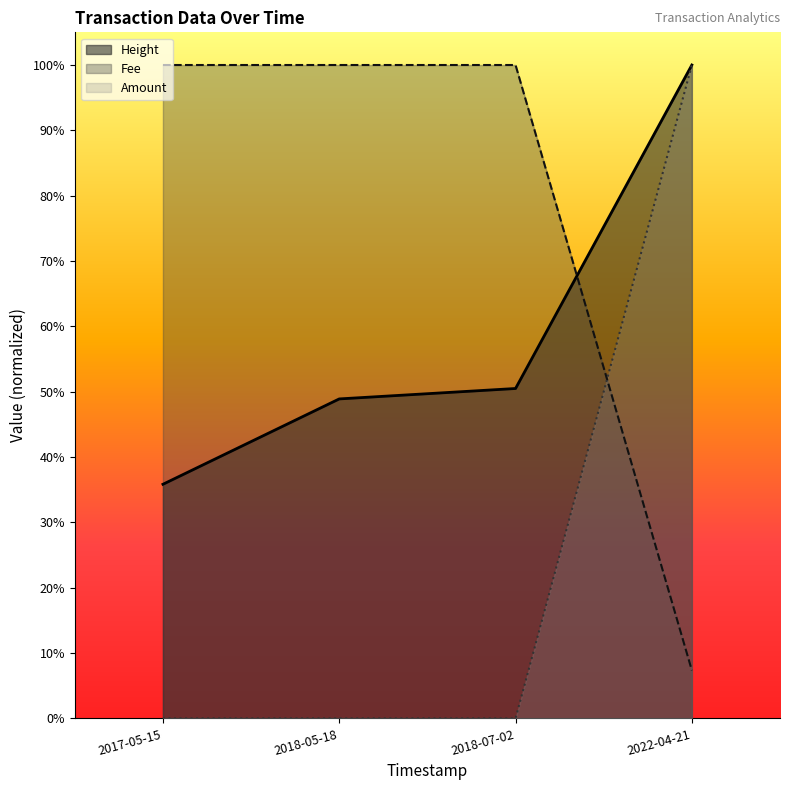

How many lines are shown in the chart?

3